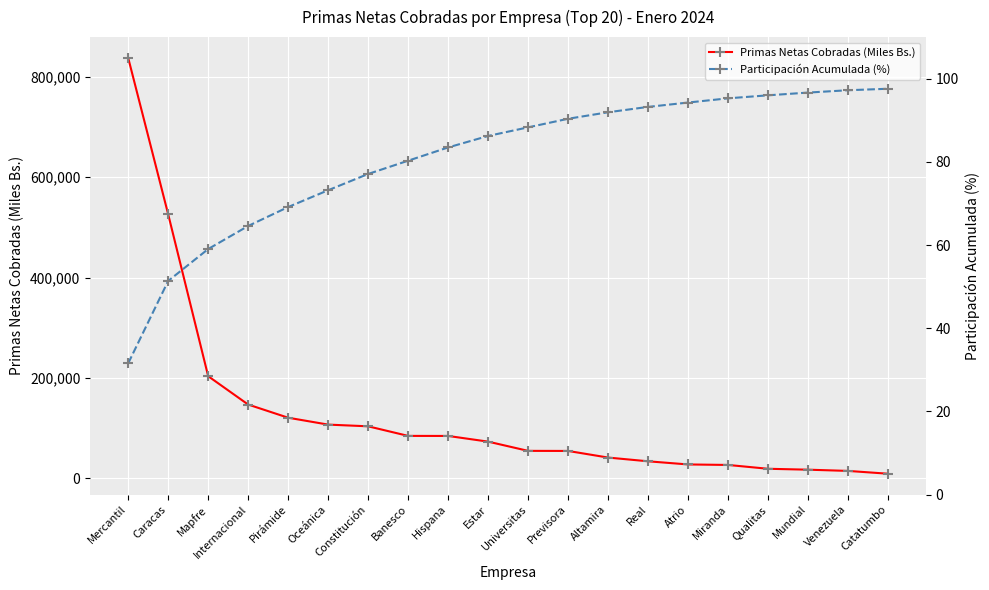

Which category has the highest value in the Primas Netas Cobradas (Miles Bs.) series?

Mercantil